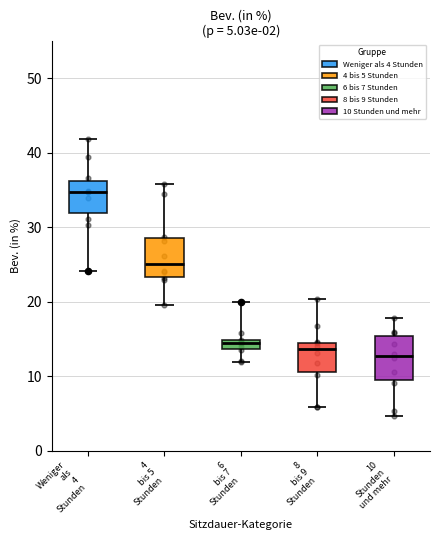

Which series contains the lowest Y value?

10 Stunden und mehr